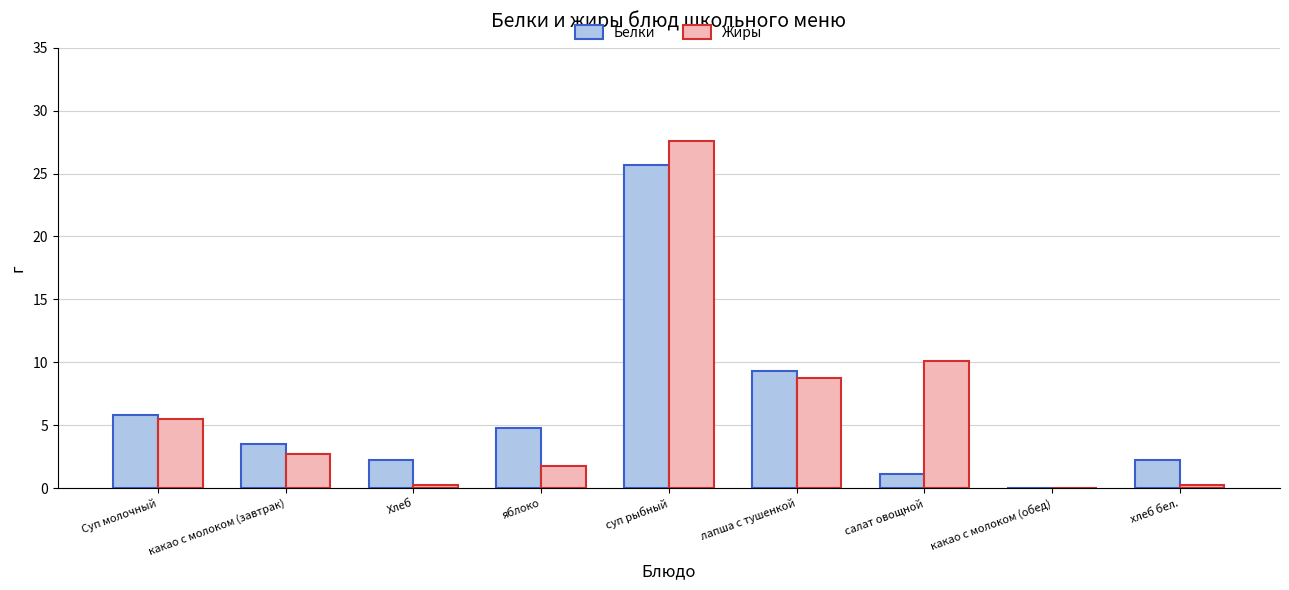

What is the total value across all series at салат овощной?

11.2